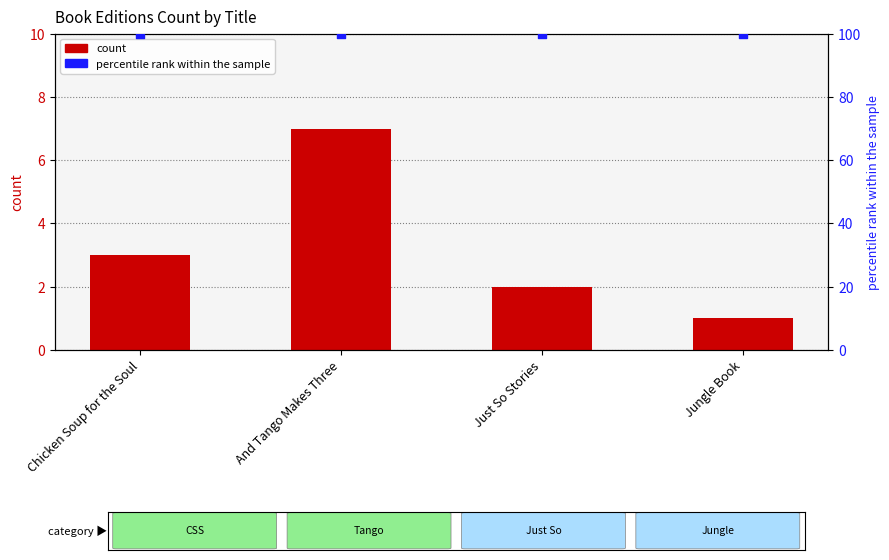

At which category is the sum across all series the highest?

And Tango Makes Three